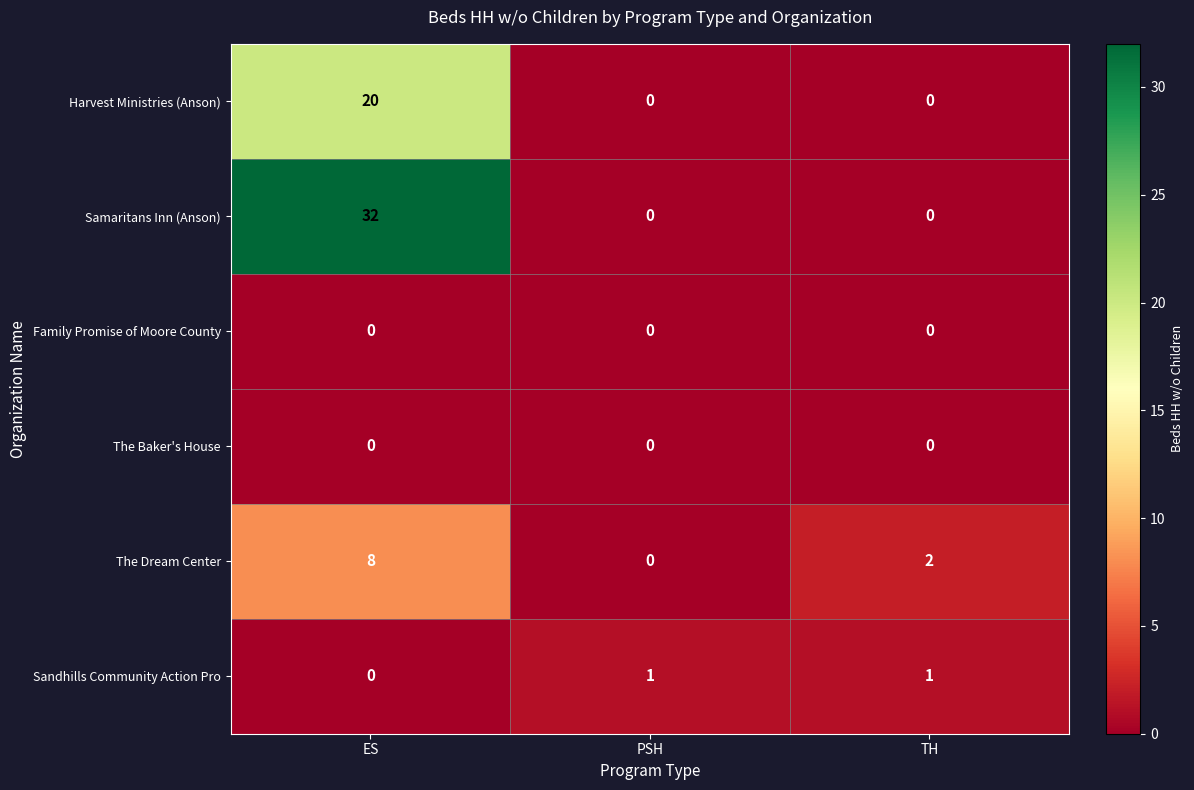

Which series changed the most between PSH and TH?

The Dream Center